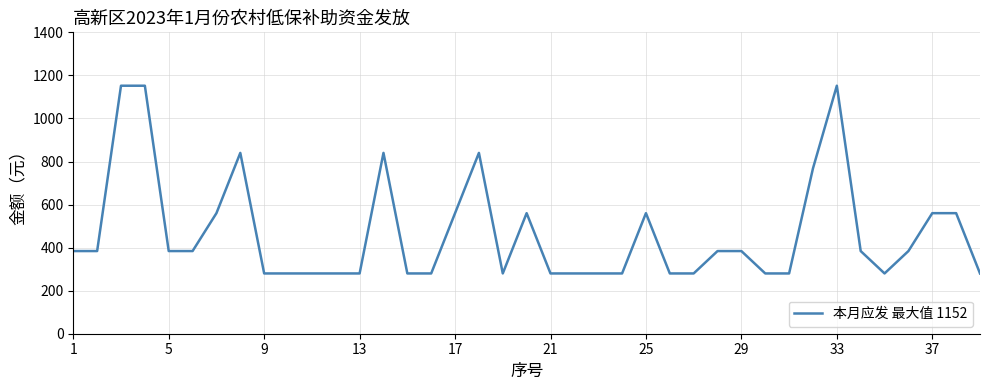

What is the difference between the maximum and minimum values?

872